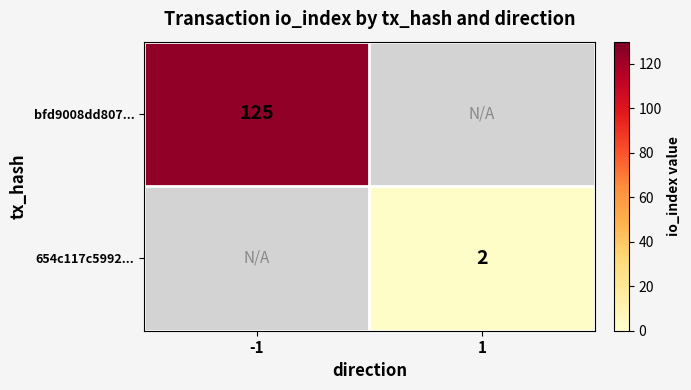

True or false: bfd9008dd807... has a value of 81 at -1.

False